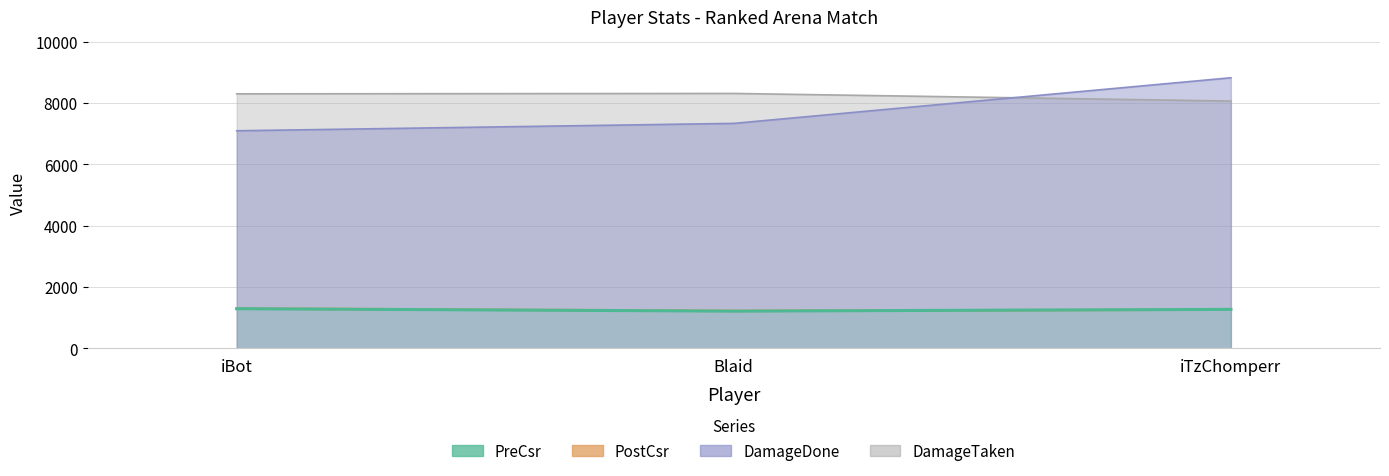

How many lines are shown in the chart?

4